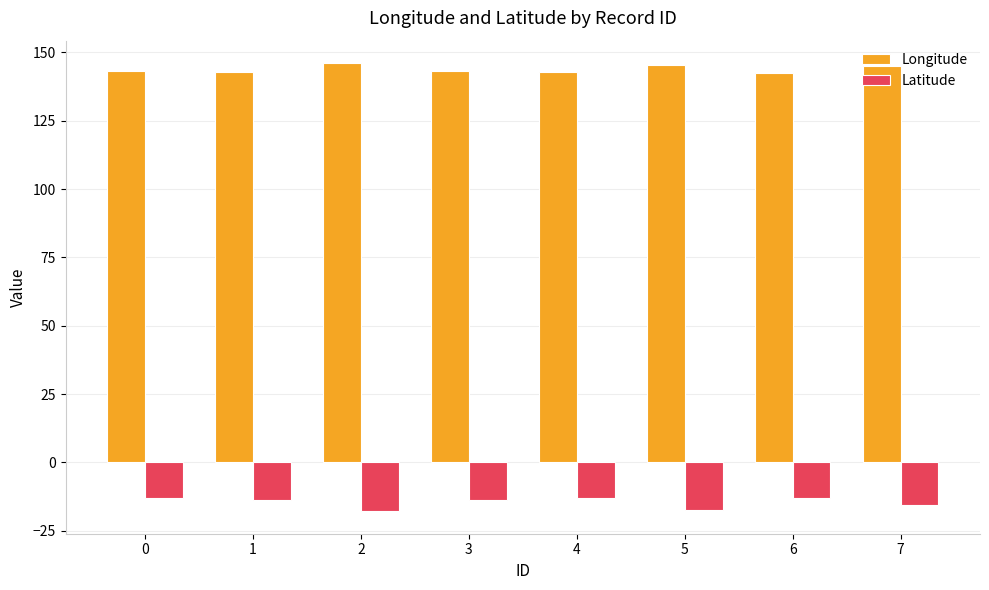

Which series has the widest spread of values?

Latitude